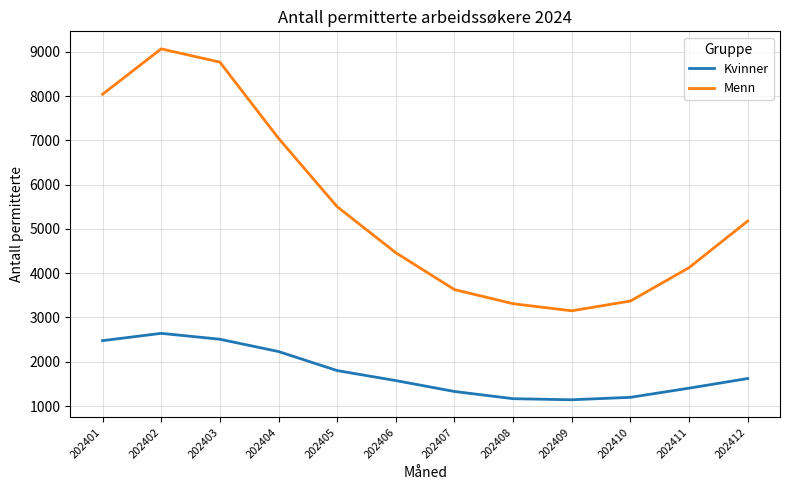

True or false: Menn has a value of 1650 at 202410.

False